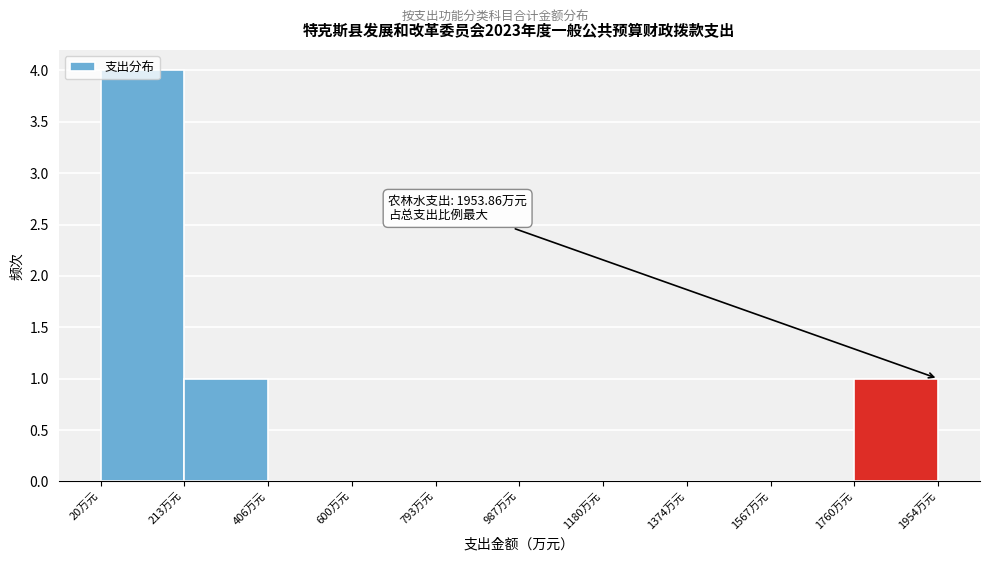

Which range on the x-axis has the tallest bar?

20 to 220